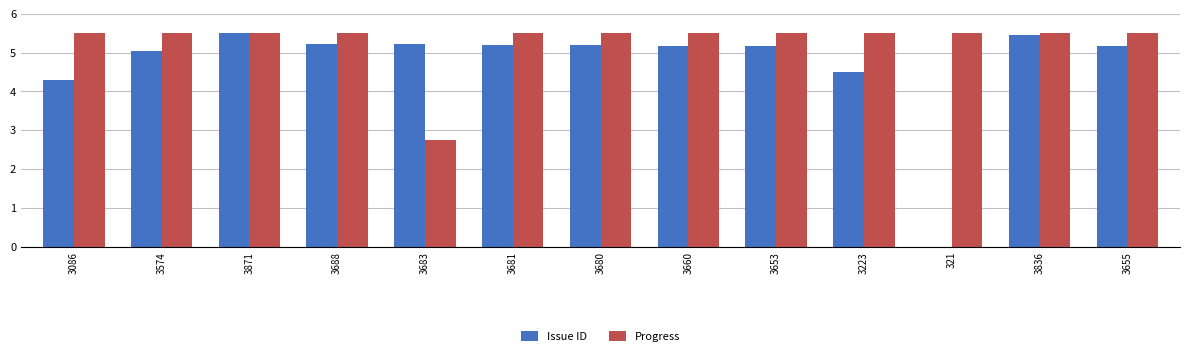

The Issue ID series shows 6.9 at 3683. True or false?

False